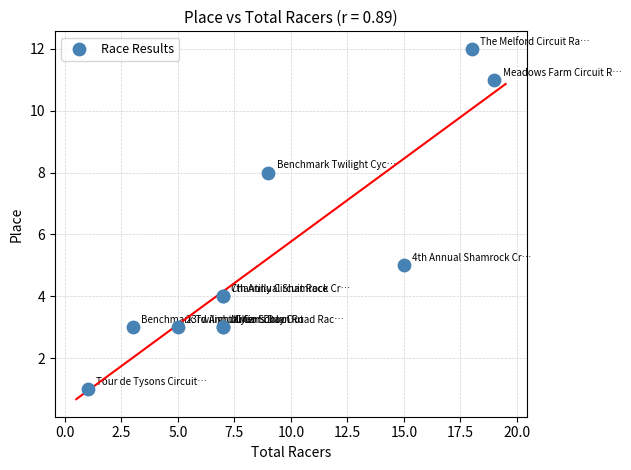

What Y value in the scatter plot is closest to 6?

5